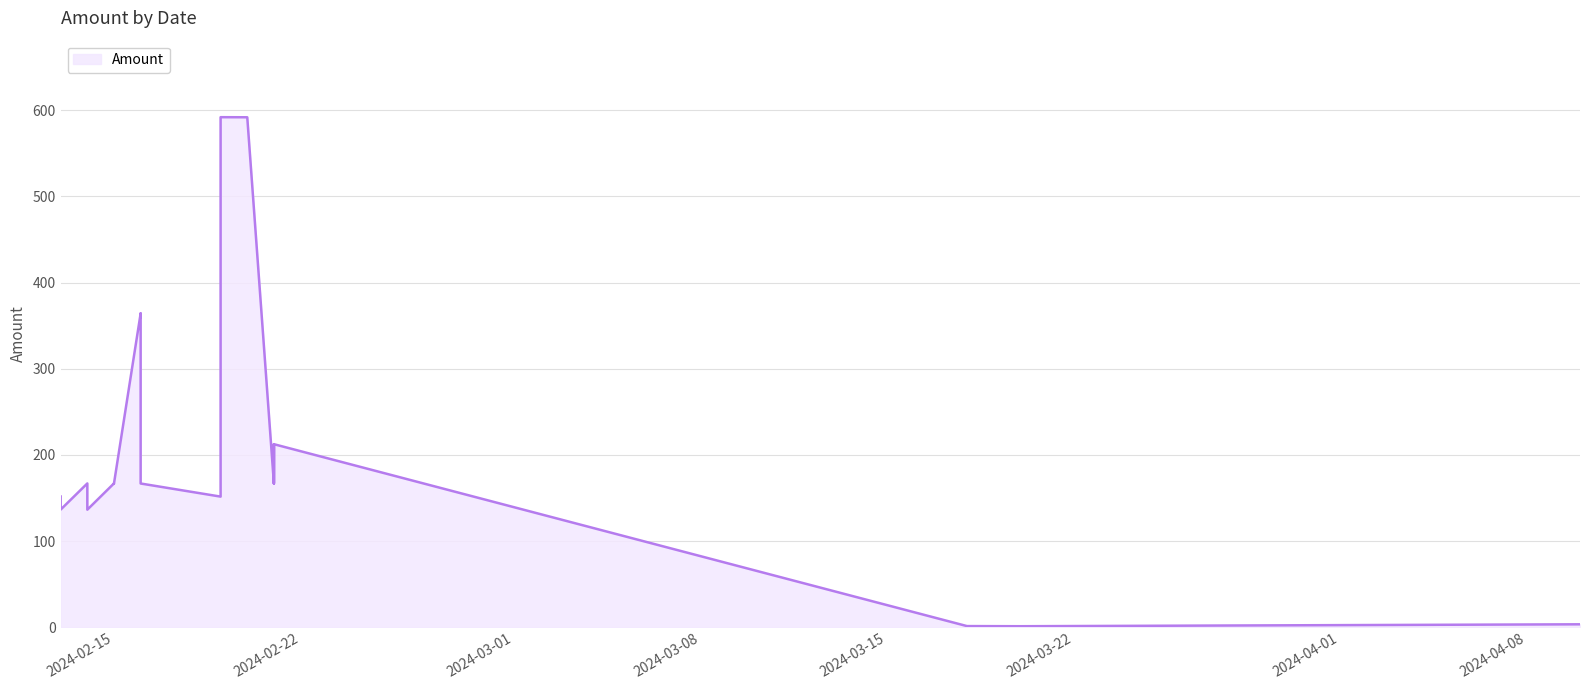

What is the change in value from 2024-03-20 to 2024-02-19?

+150.4